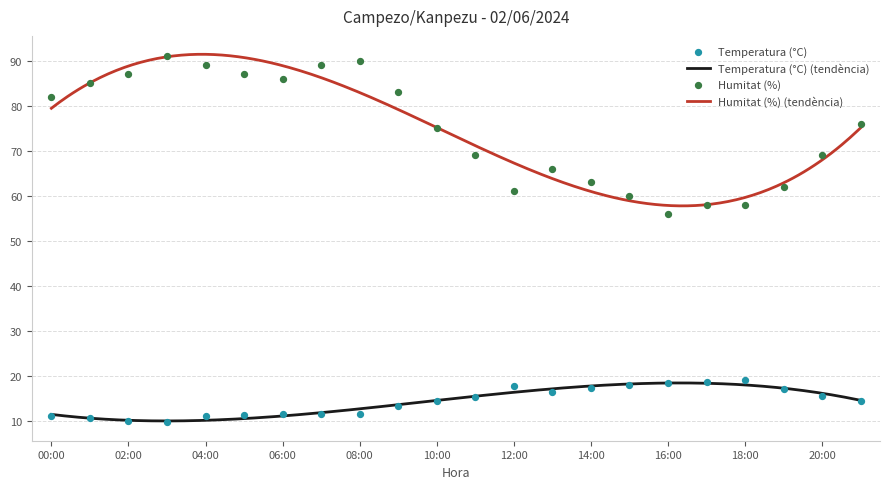

At which category is the sum across all series the highest?

08:00